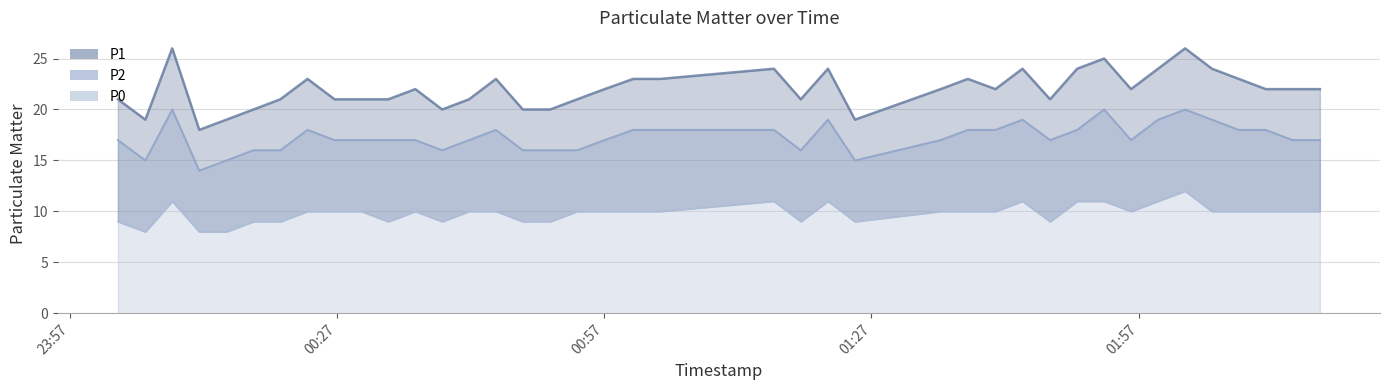

How many data points in P1 are less than 22?

17